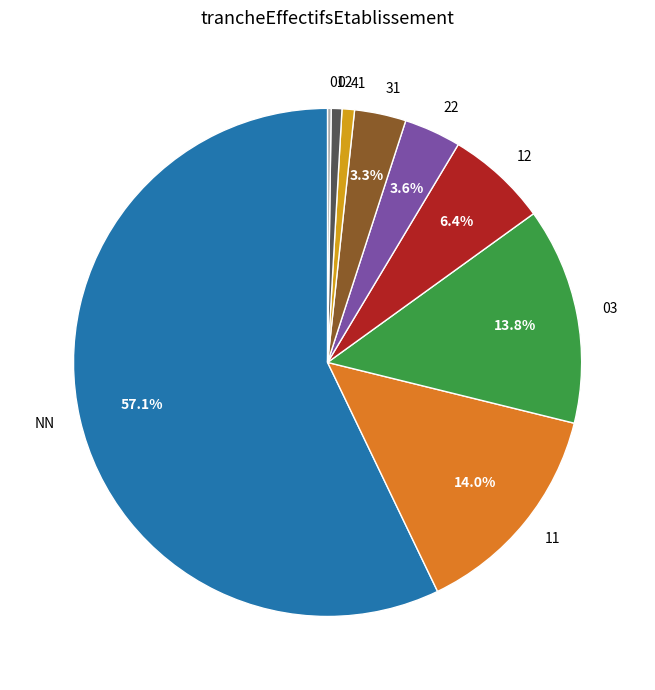

What percentage do 31 and 03 together represent?

17.1%